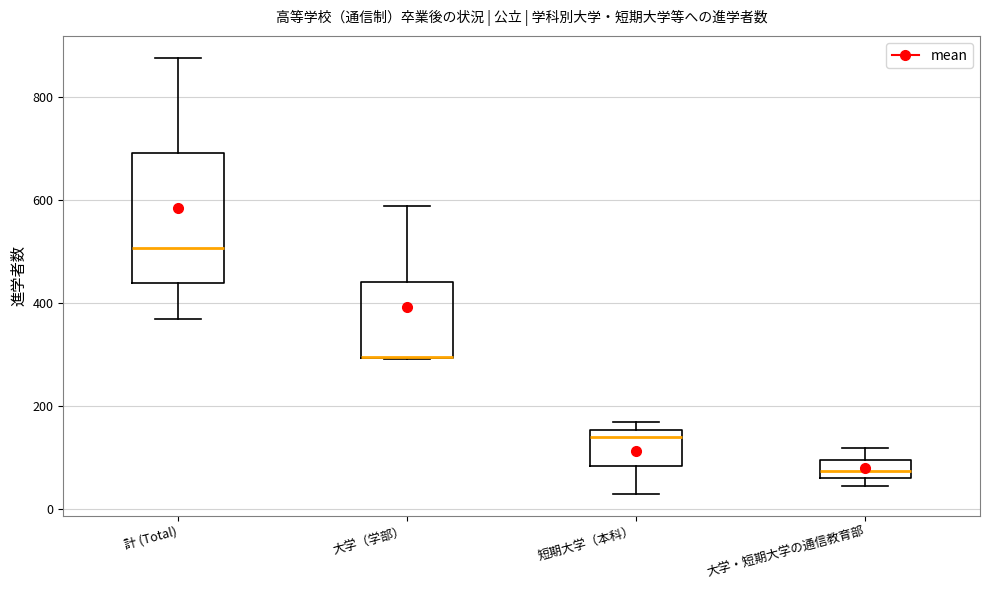

Reading left to right, read every box against the y-axis: the position of its median line, the range the box covers, and the ends of its whiskers. The values are not printed on the chart, so give them approximately, as read against the axis.

計 (Total): median 500, box 440 to 700, whiskers 380 to 880
大学（学部）: median 300 (drawn on the box's lower edge), box 300 to 440, whiskers 300 to 580
短期大学（本科）: median 140, box 80 to 160, whiskers 20 to 160 (just above the box's upper edge)
大学・短期大学の通信教育部: median 80, box 60 to 100, whiskers 40 to 120